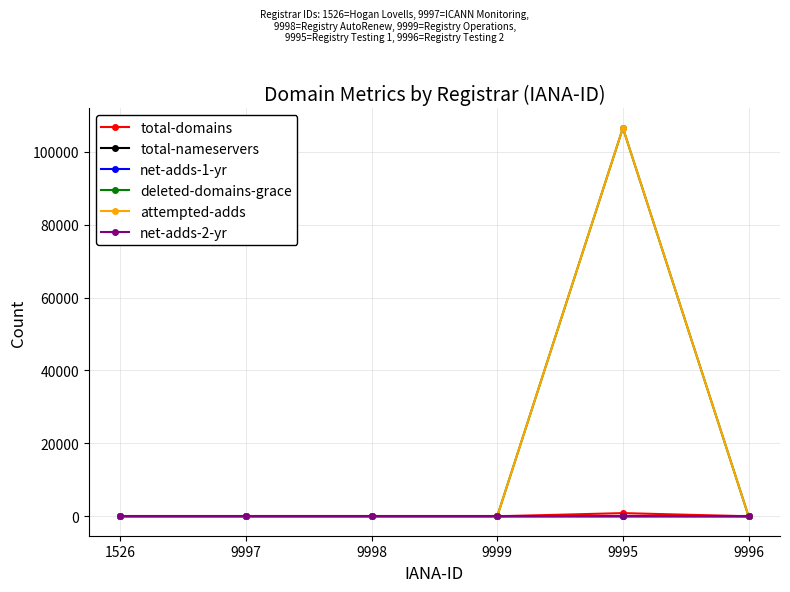

What is the highest value of the total-domains series?

874